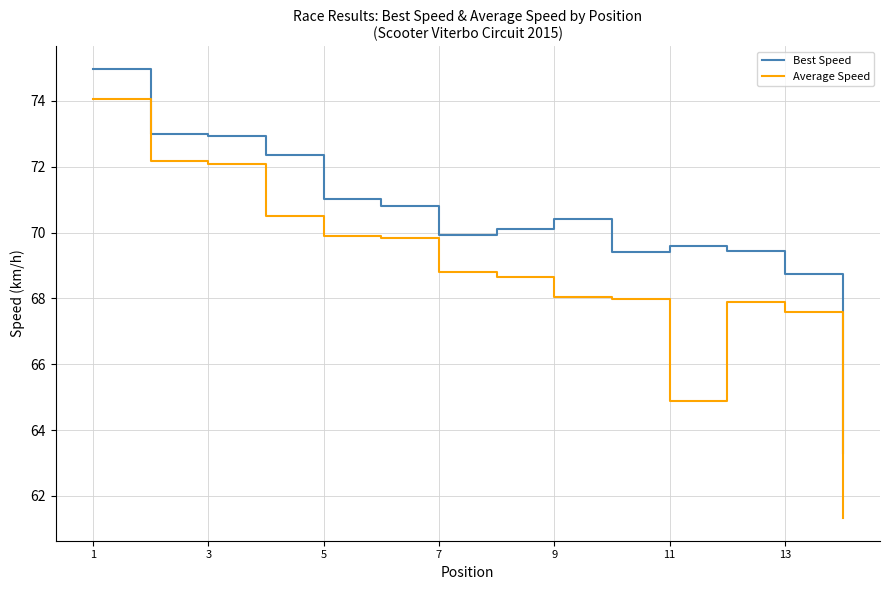

Rank the series by their average value, from highest to lowest.

Best Speed, Average Speed